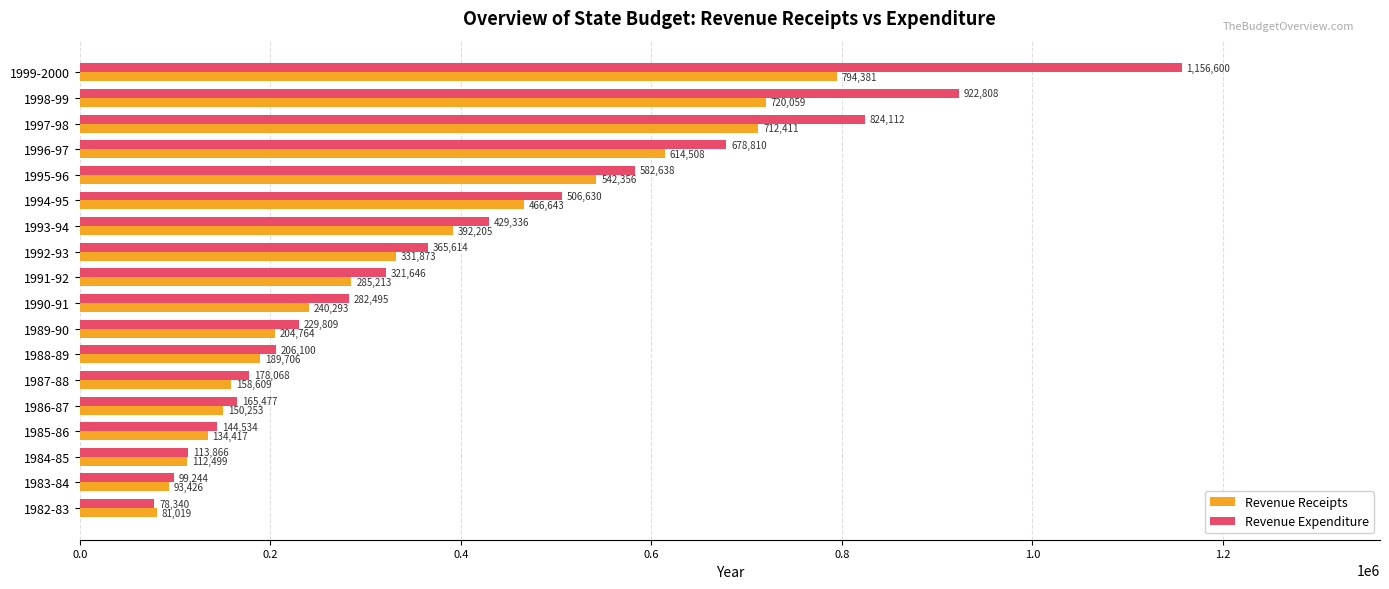

Is it true that Revenue Receipts equals 158609 at 1987-88?

True